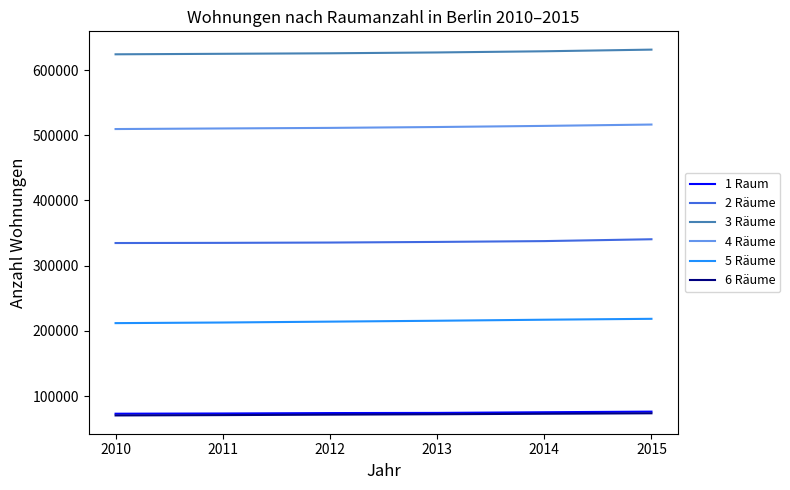

True or false: 1 Raum and 4 Räume intersect in this chart.

False